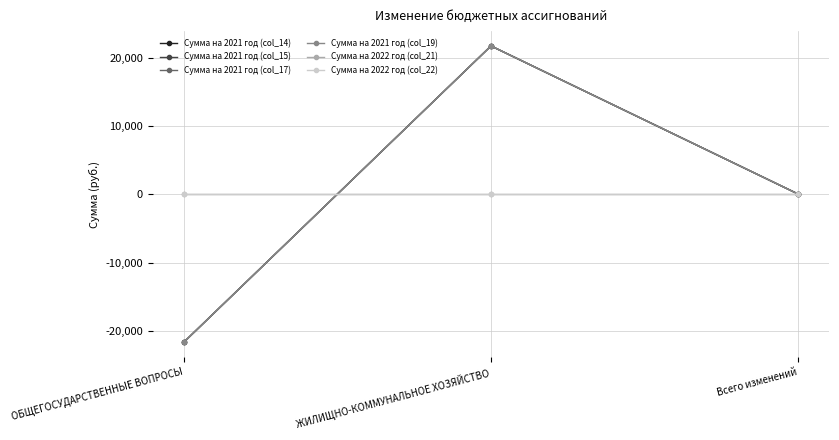

What is the label of the 1st point from the right?

Всего изменений